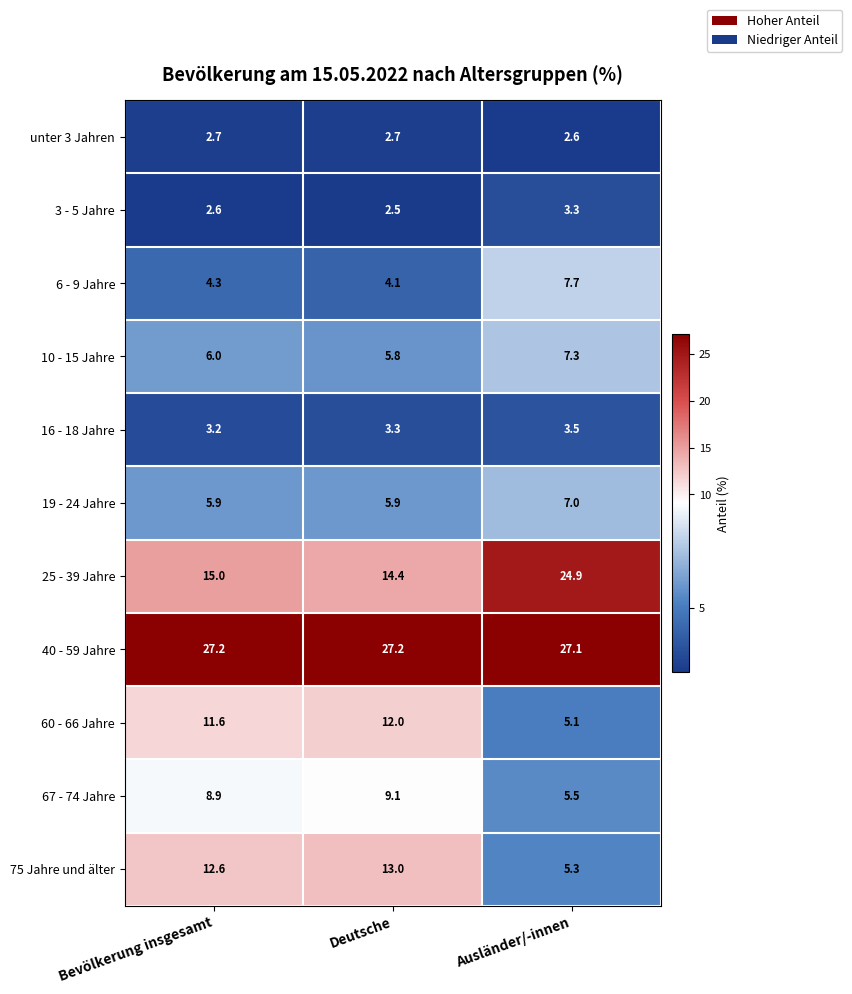

At how many categories does at least one series exceed 2?

3